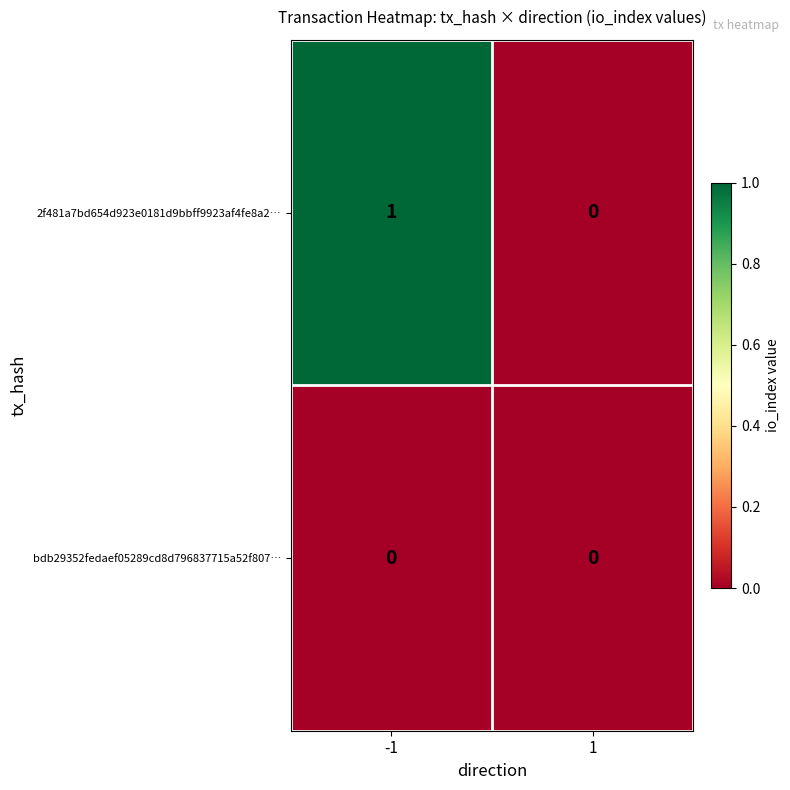

The value of bdb29352fedaef05289cd8d796837715a52f807… at -1 is 0. True or false?

True